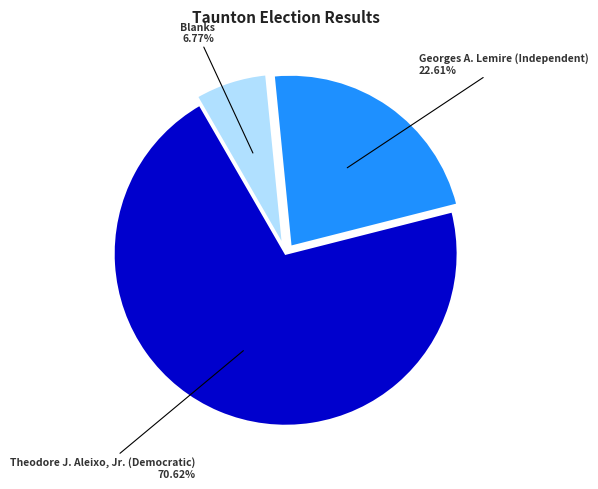

To the nearest percent, what is the average slice percentage?

33%